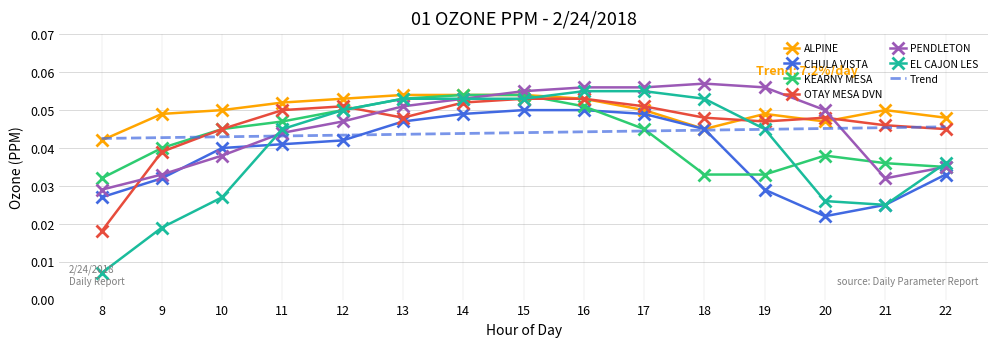

Which series has the widest spread of values?

EL CAJON LES